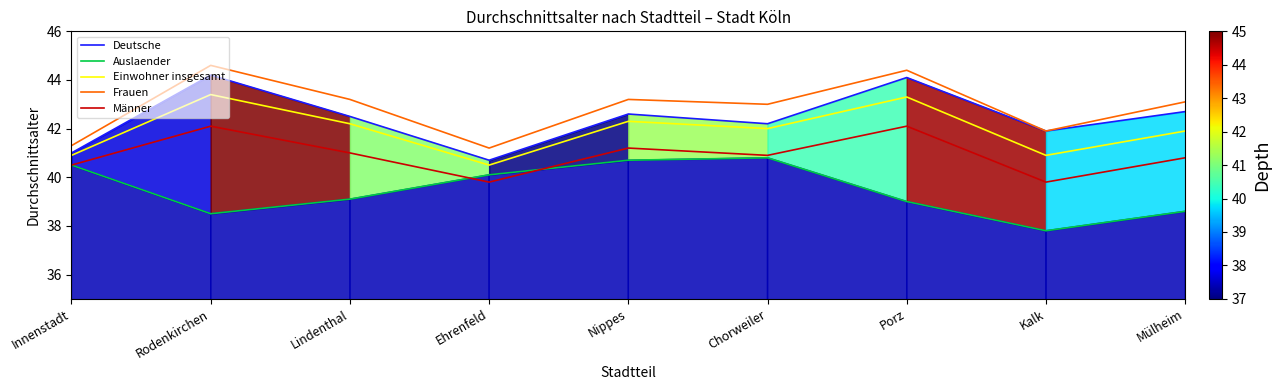

True or false: Auslaender and Frauen intersect in this chart.

False